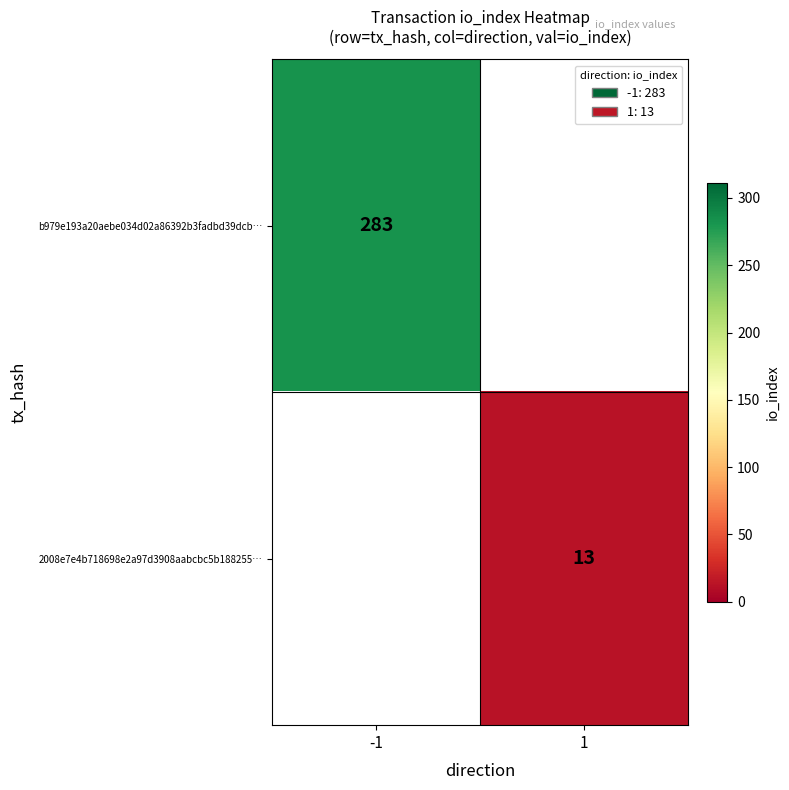

Which has a higher value, 1 or -1?

-1